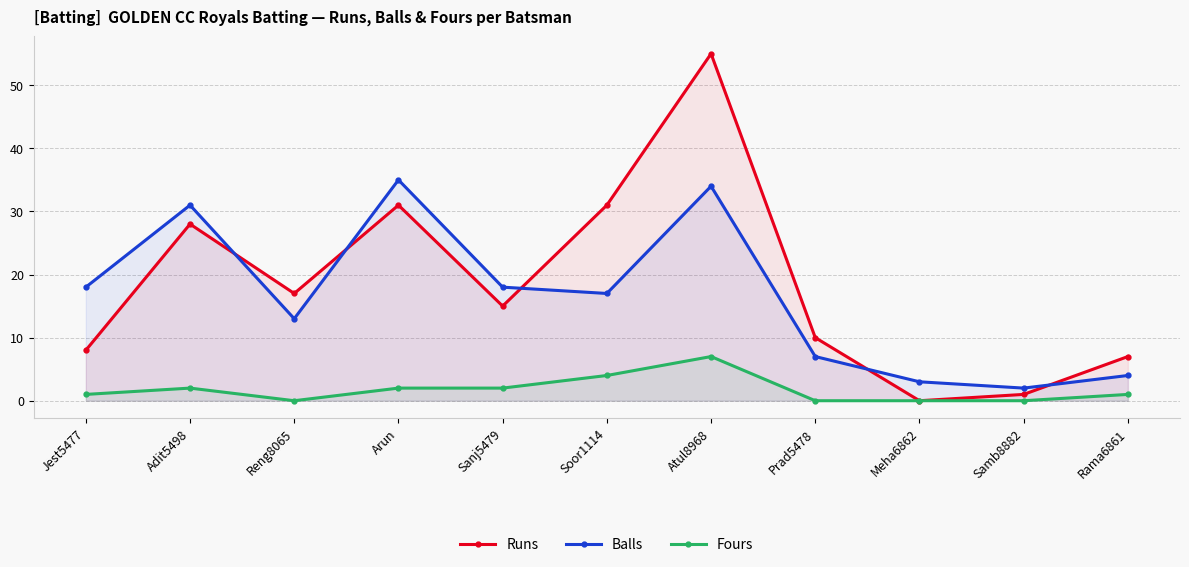

Which series has the largest total across all categories?

Runs